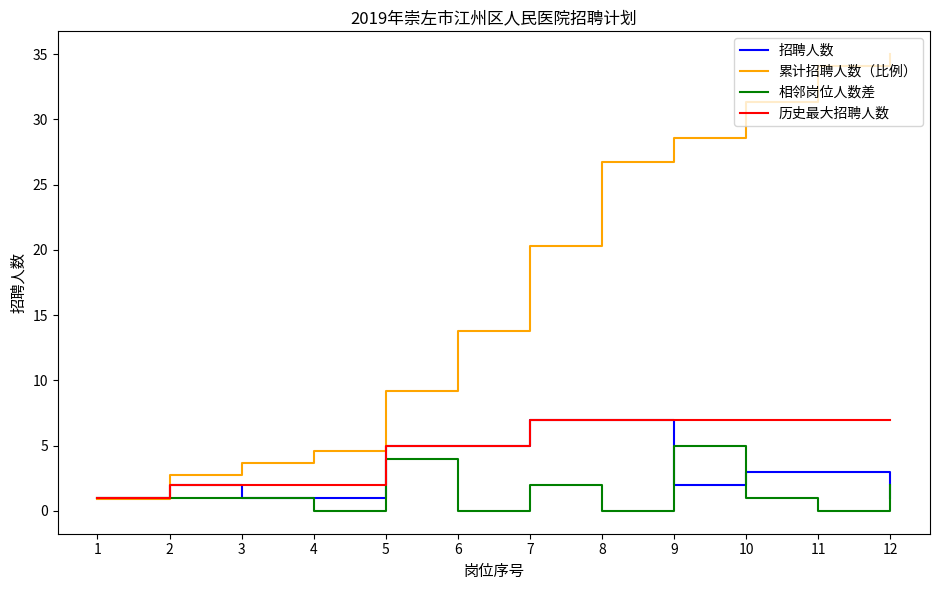

True or false: 相邻岗位人数差 has a value of -1.9 at 6.

False